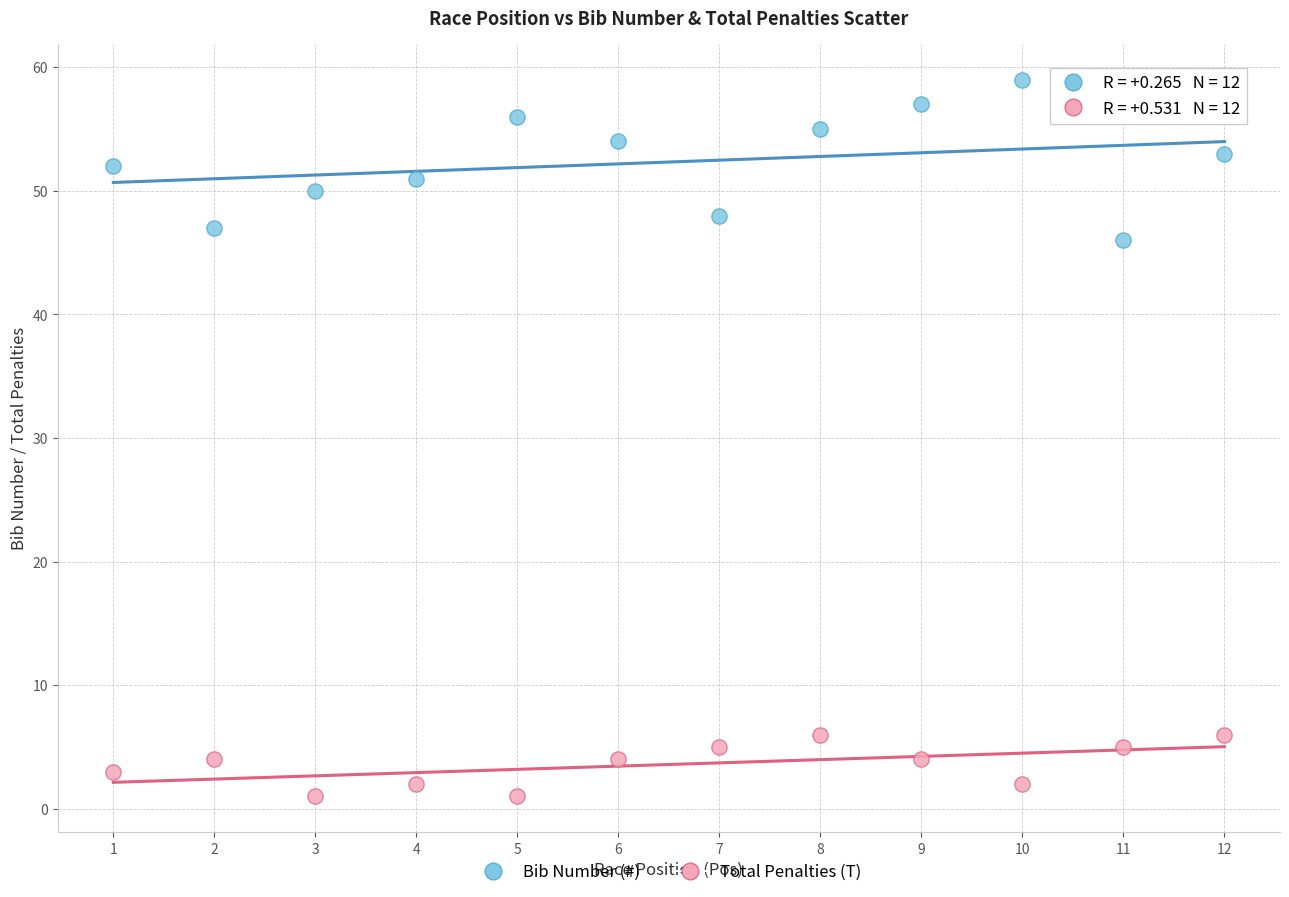

Across all series, what Y value is closest to 30?

46